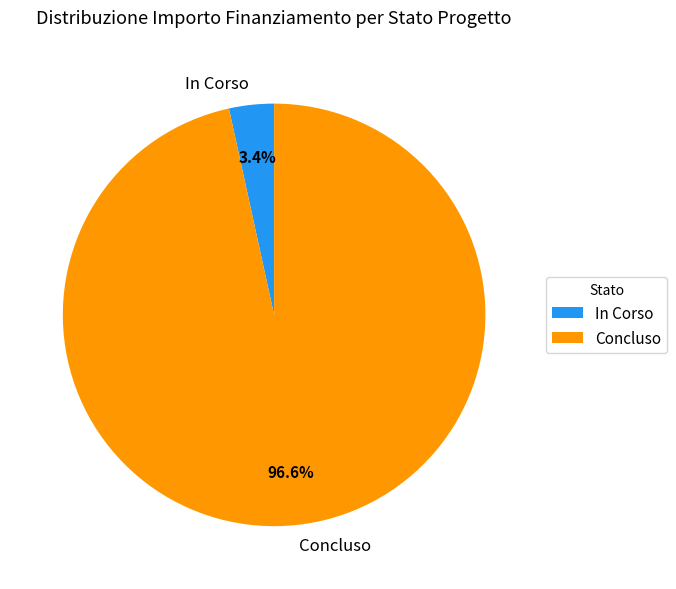

Does In Corso account for over 50% of the chart?

No